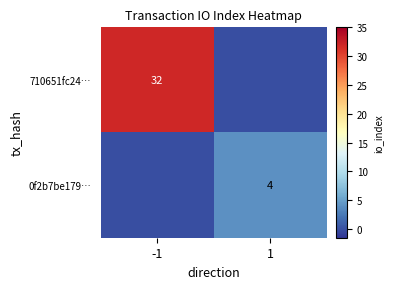

Is it true that 0f2b7be179… equals 1 at 1?

False